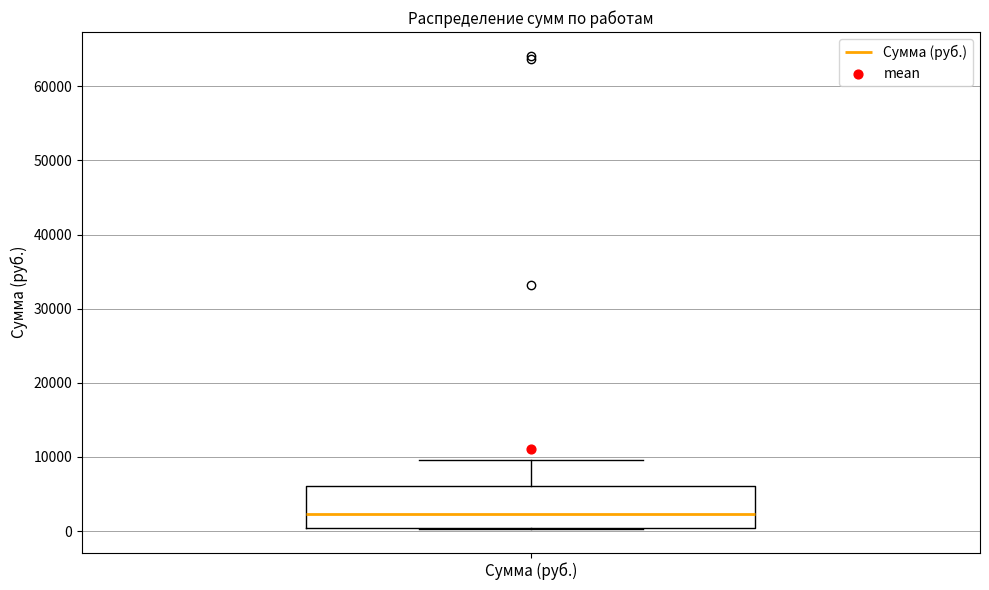

Where is the lower edge of the box for Сумма (руб.) on the y-axis? The values are not printed on the chart, so give them approximately, as read against the axis.

0